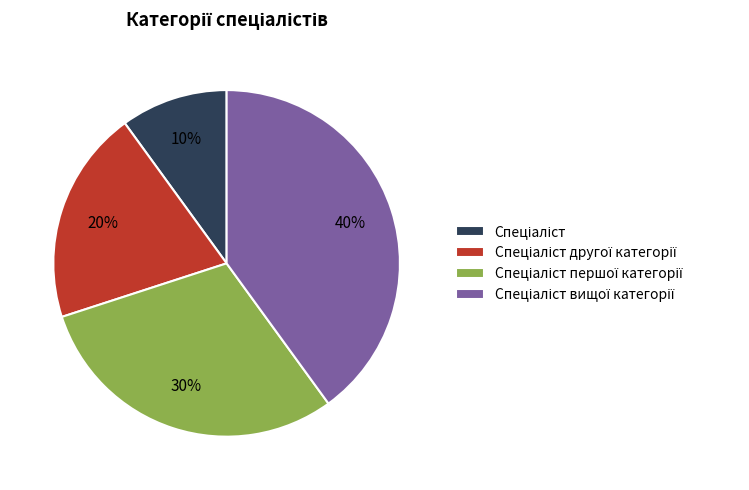

To the nearest percent, what is the difference between the largest and smallest slice percentages?

30%